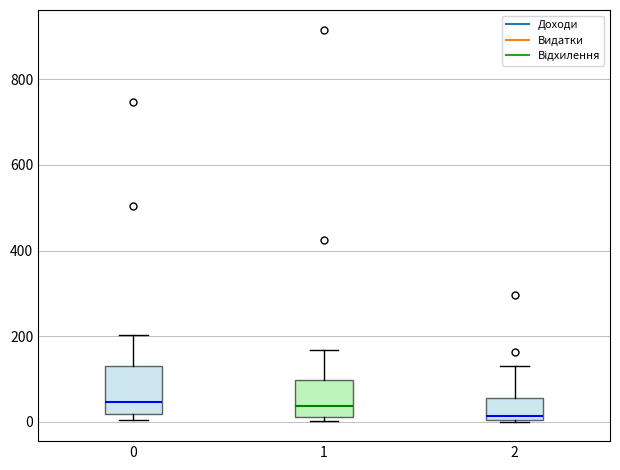

Reading left to right, transcribe this box plot: for each box, give where its median line is, the range the box spans, and where its two whiskers end, as read against the y-axis. The values are not printed on the chart, so give them approximately, as read against the axis.

0: median 40, box 20 to 120, whiskers 0 to 200
1: median 40, box 20 to 100, whiskers 0 to 160
2: median 20, box 0 to 60, whiskers 0 to 120